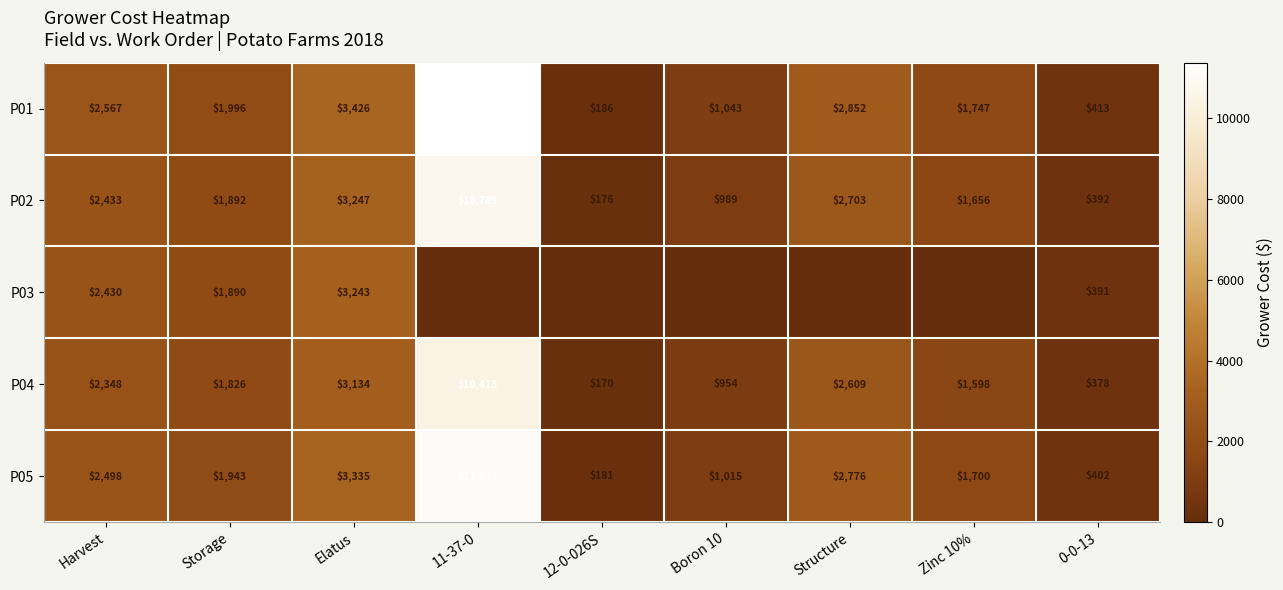

What is the difference between the maximum and minimum values in the P01 series?

11198